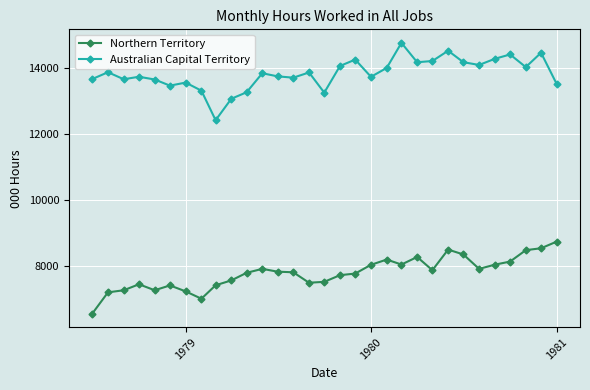

What is the minimum value shown in the chart?

6543.5